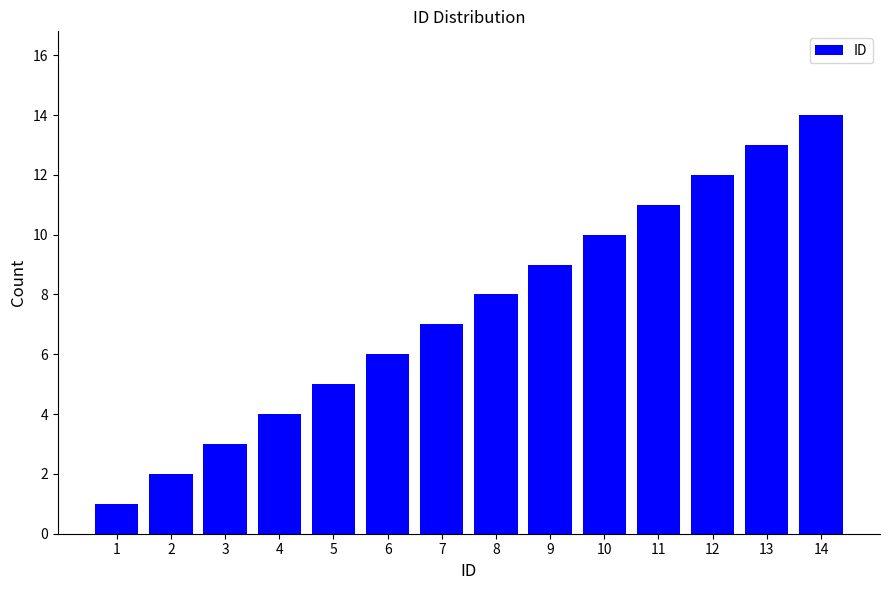

What is the value of the 10th bar from the left?

10